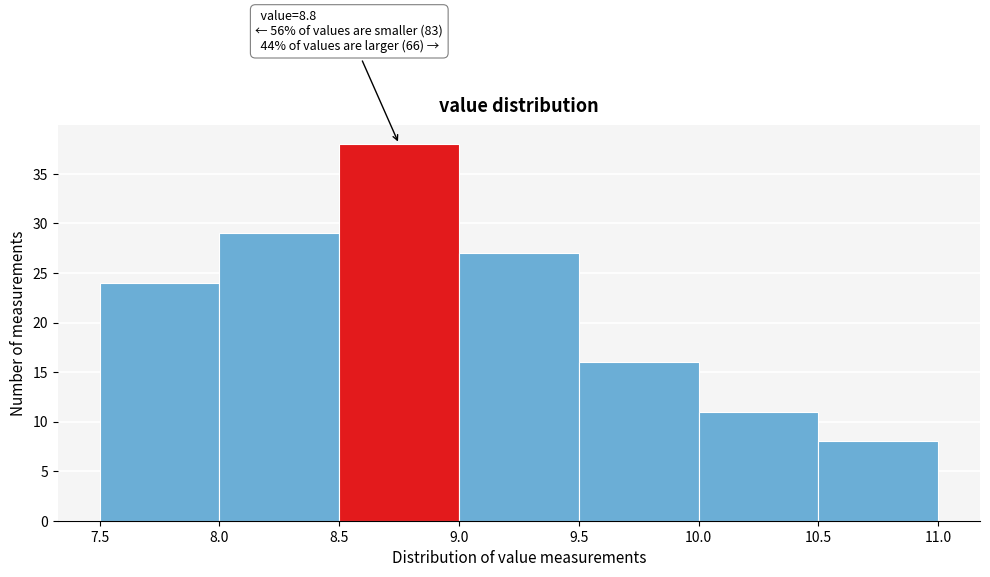

Over which range of the x-axis is the bar tallest?

8.5 to 9.0